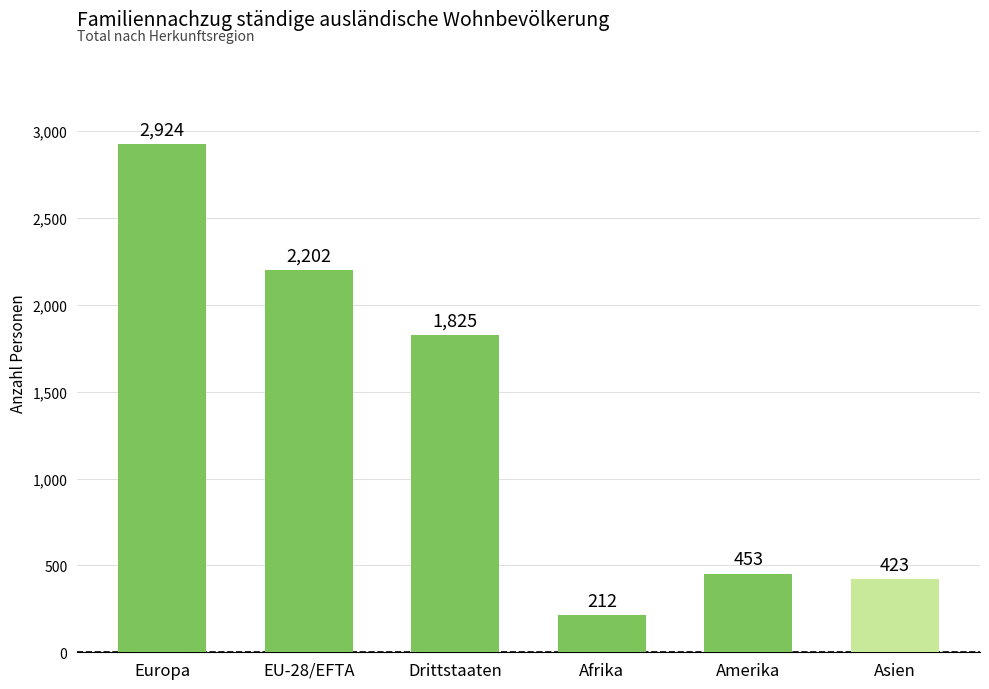

Which has a higher value, Drittstaaten or Amerika?

Drittstaaten